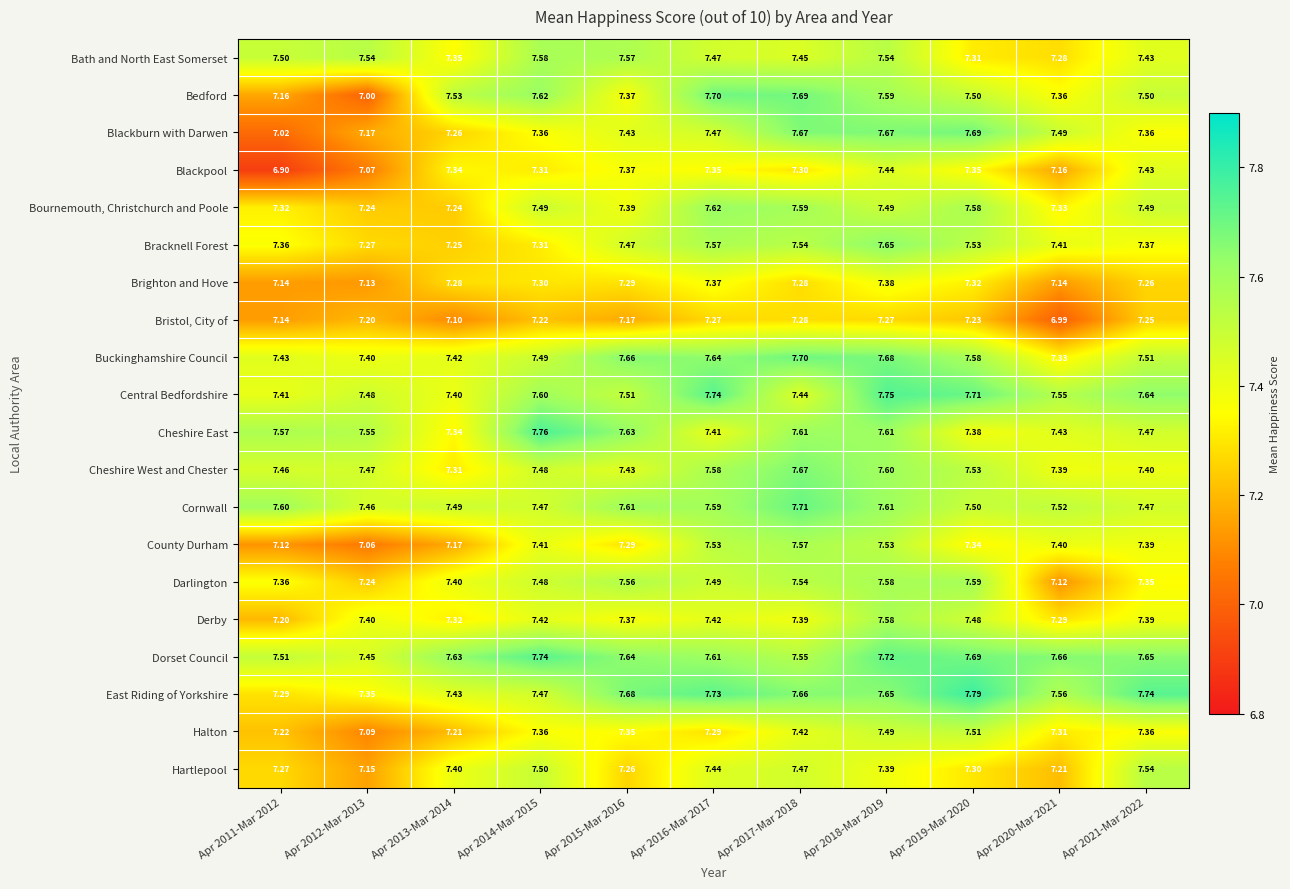

At how many categories does at least one series exceed 7?

11